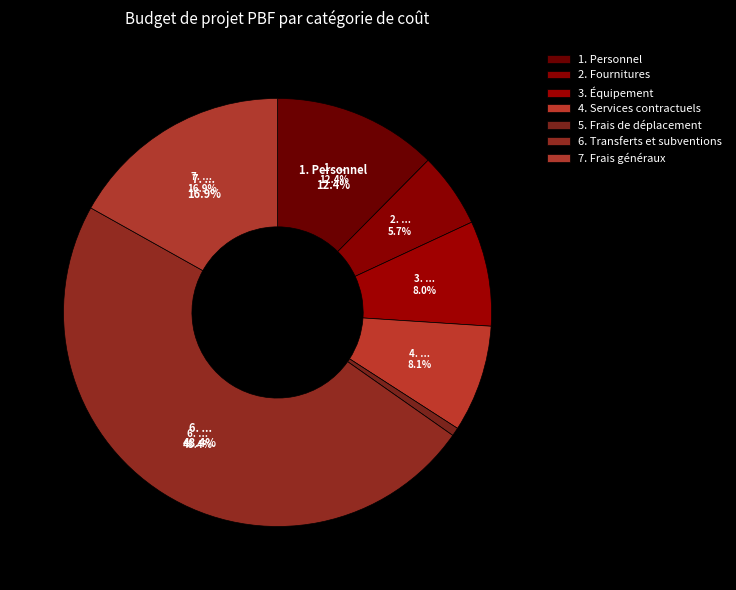

Rank the categories by value from lowest to highest.

5. Frais de déplacement, 2. Fournitures, 3. Équipement, 4. Services contractuels, 1. Personnel, 7. Frais généraux, 6. Transferts et subventions